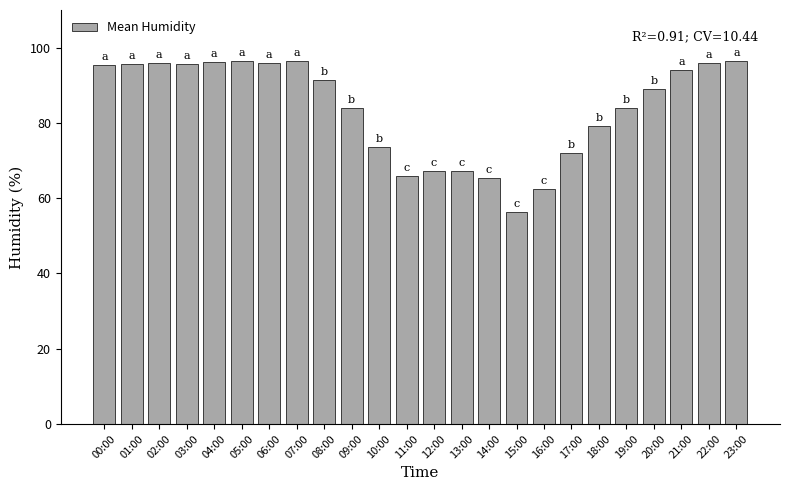

What is the difference between the maximum and second lowest values?

34.2